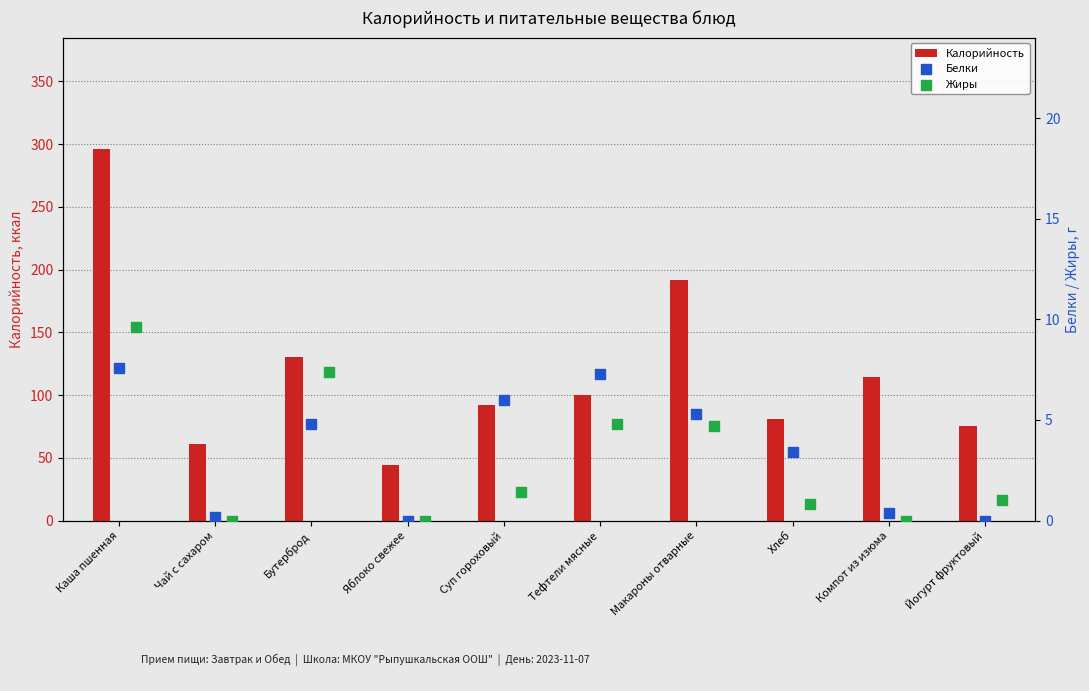

Which series reaches the minimum Y coordinate?

Белки